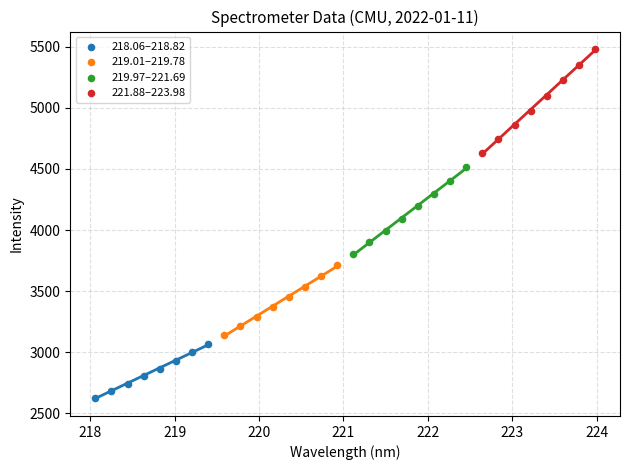

Which series reaches the minimum Y coordinate?

218.06–218.82